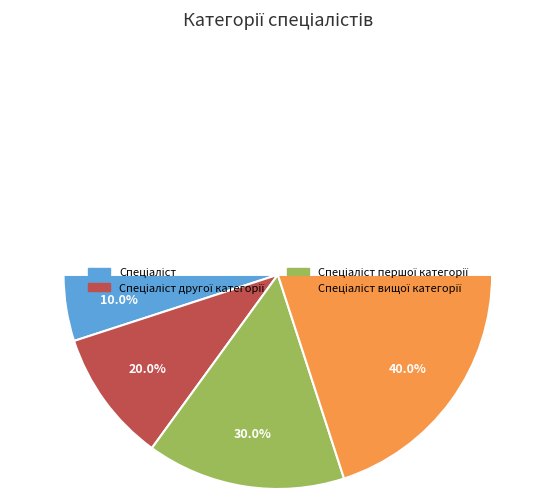

Does any single category account for the majority?

No